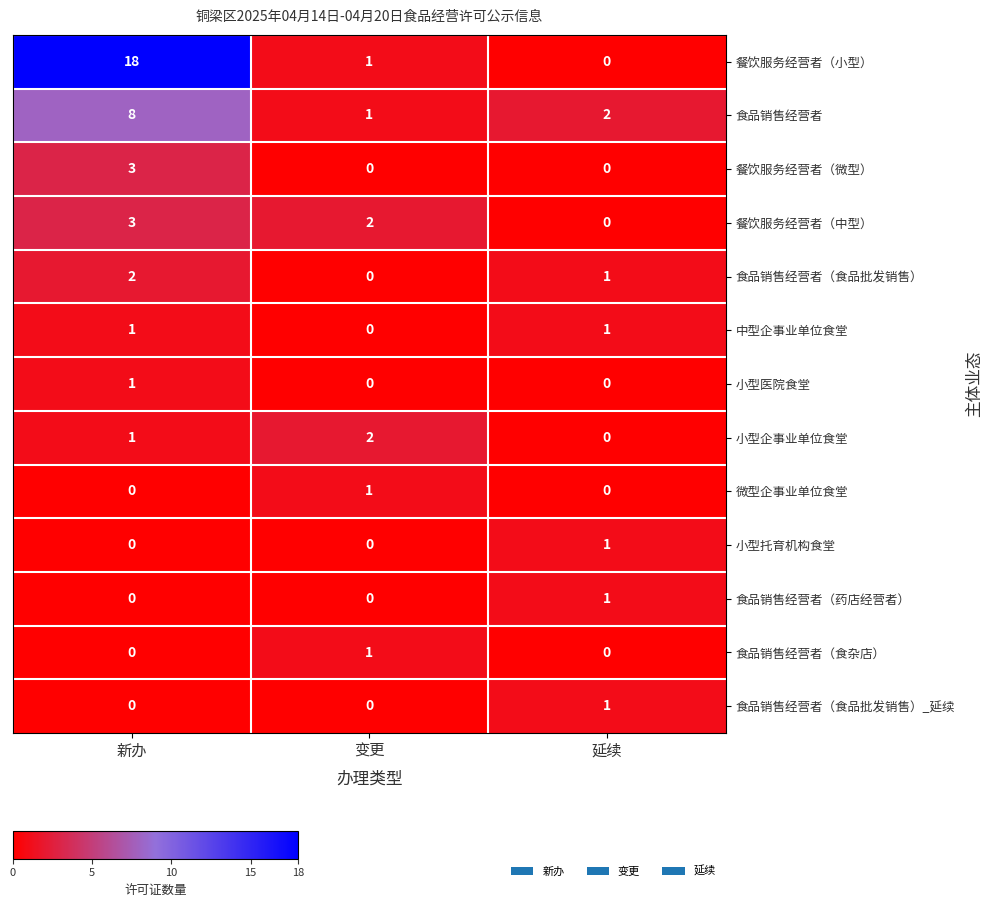

What is the difference between the 餐饮服务经营者（微型） values at 新办 and 延续?

3